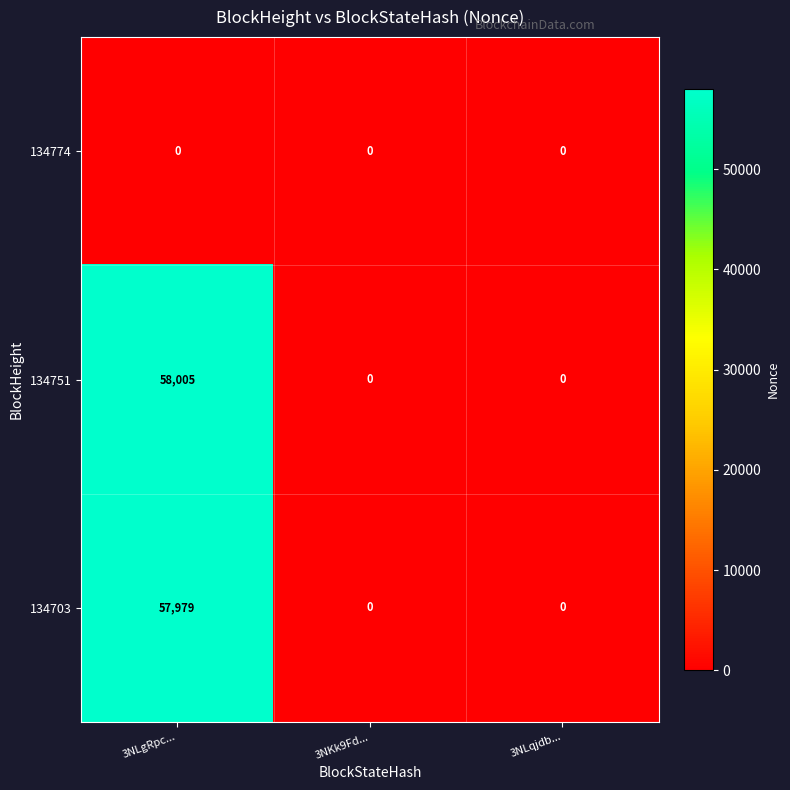

What is the greatest value displayed?

58005